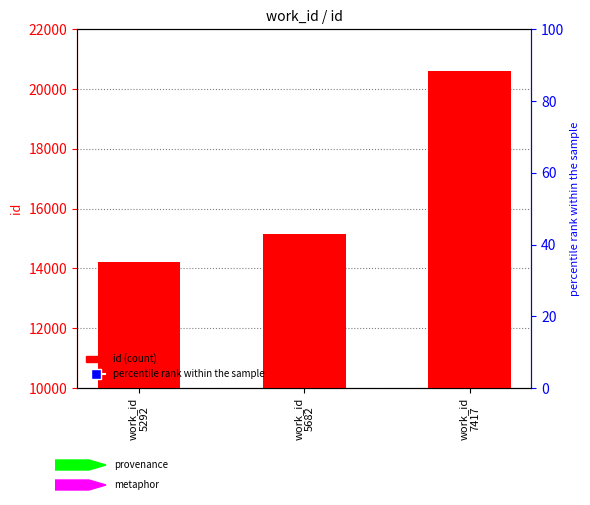

What is the minimum value shown in the chart?

14218